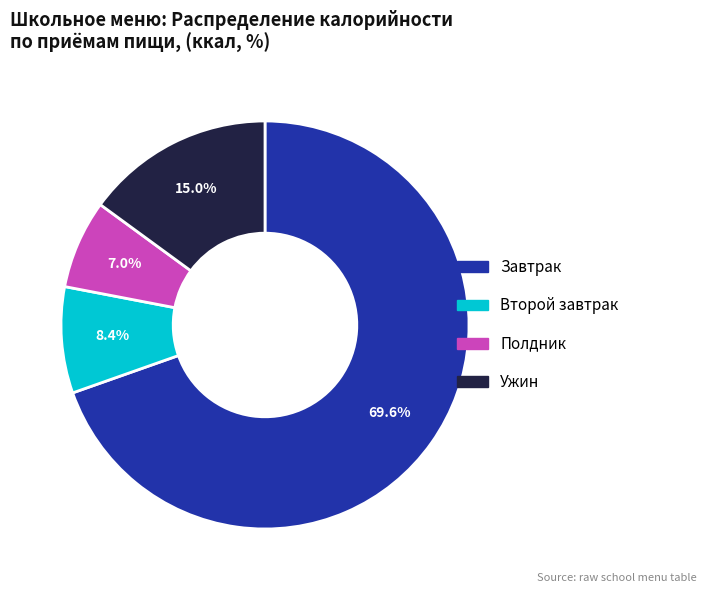

What portion of the pie excludes Второй завтрак?

91.6%